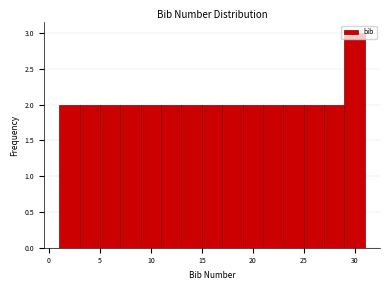

Reading left to right, transcribe this chart: for each bar, give the range it covers on the x-axis and its height. The values are not printed on the chart, so give them approximately, as read against the axis.

1 to 3: 2
3 to 5: 2
5 to 7: 2
7 to 9: 2
9 to 11: 2
11 to 13: 2
13 to 15: 2
15 to 17: 2
17 to 19: 2
19 to 21: 2
21 to 23: 2
23 to 25: 2
25 to 27: 2
27 to 29: 2
29 to 31: 3